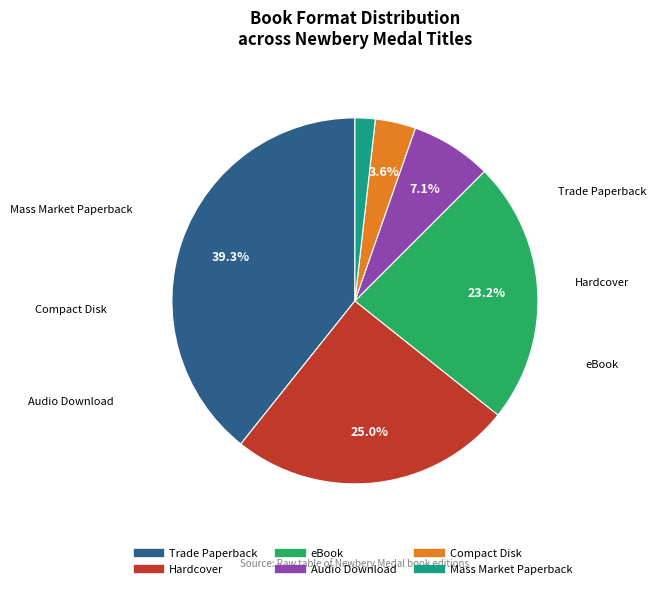

To the nearest percent, what percentage of the pie is Audio Download?

7%